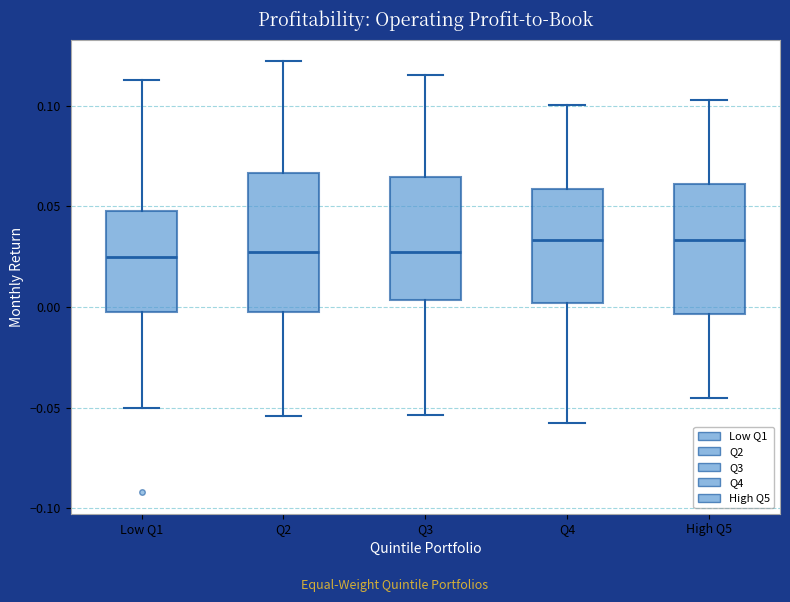

Reading left to right, read every box against the y-axis: the position of its median line, the range the box covers, and the ends of its whiskers. The values are not printed on the chart, so give them approximately, as read against the axis.

Low Q1: median 0.025, box -0.005 to 0.045, whiskers -0.050 to 0.115
Q2: median 0.025, box 0.000 to 0.065, whiskers -0.055 to 0.120
Q3: median 0.025, box 0.005 to 0.065, whiskers -0.055 to 0.115
Q4: median 0.035, box 0.000 to 0.060, whiskers -0.060 to 0.100
High Q5: median 0.035, box -0.005 to 0.060, whiskers -0.045 to 0.105